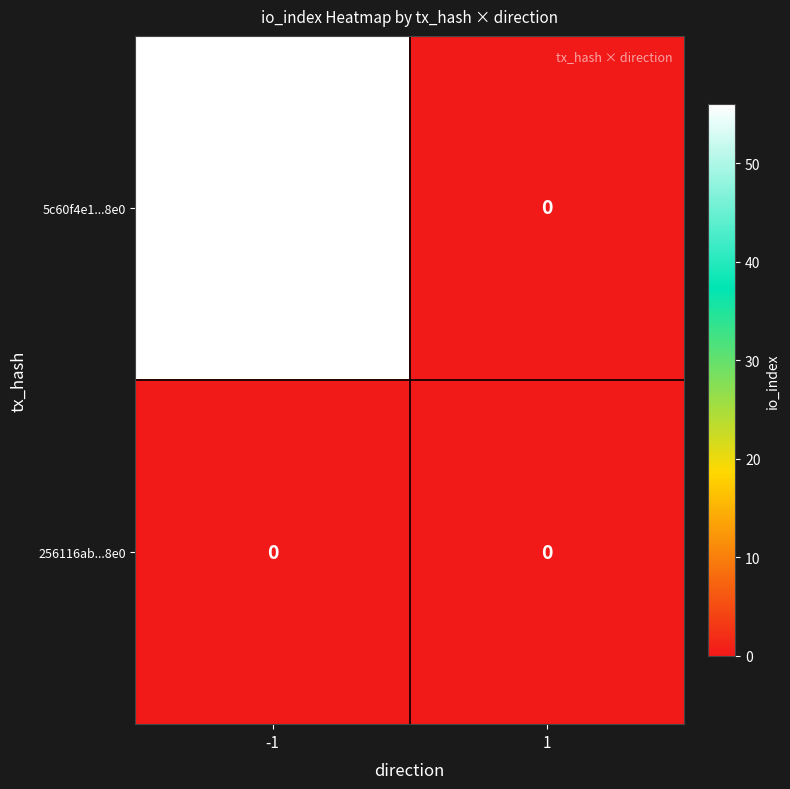

Reading right to left, list all the values displayed in this chart.

5c60f4e1...8e0: 0	56
256116ab...8e0: 0	0